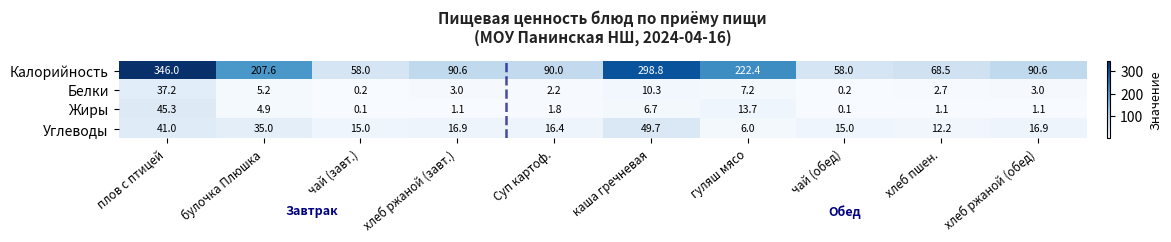

At which category does the chart reach its peak across all series?

плов с птицей